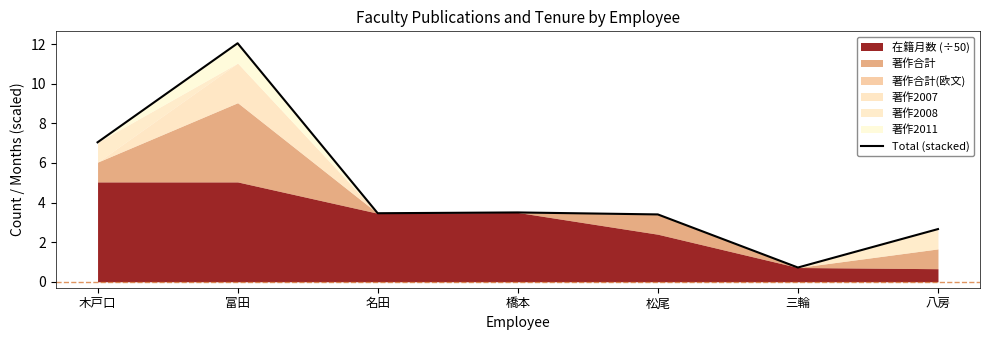

Where does the Total (stacked) series first go above 3?

木戸口